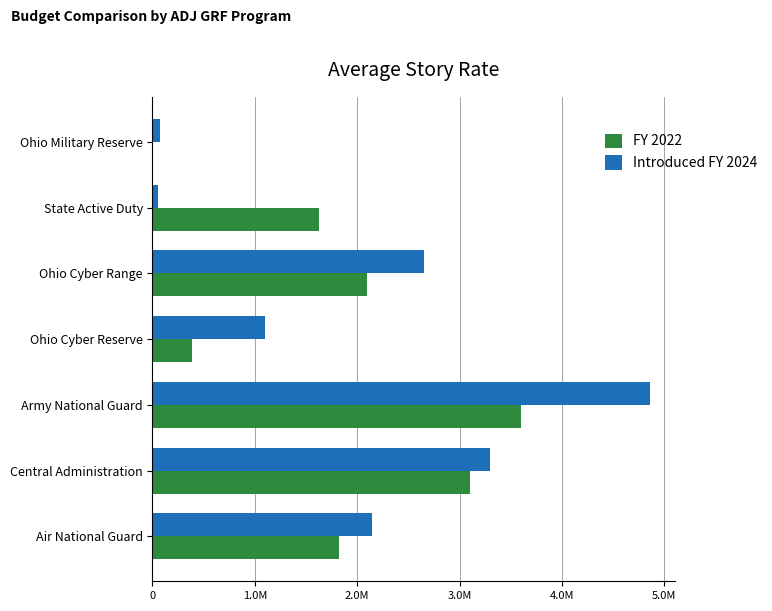

What are all the series names shown in the legend?

FY 2022, Introduced FY 2024